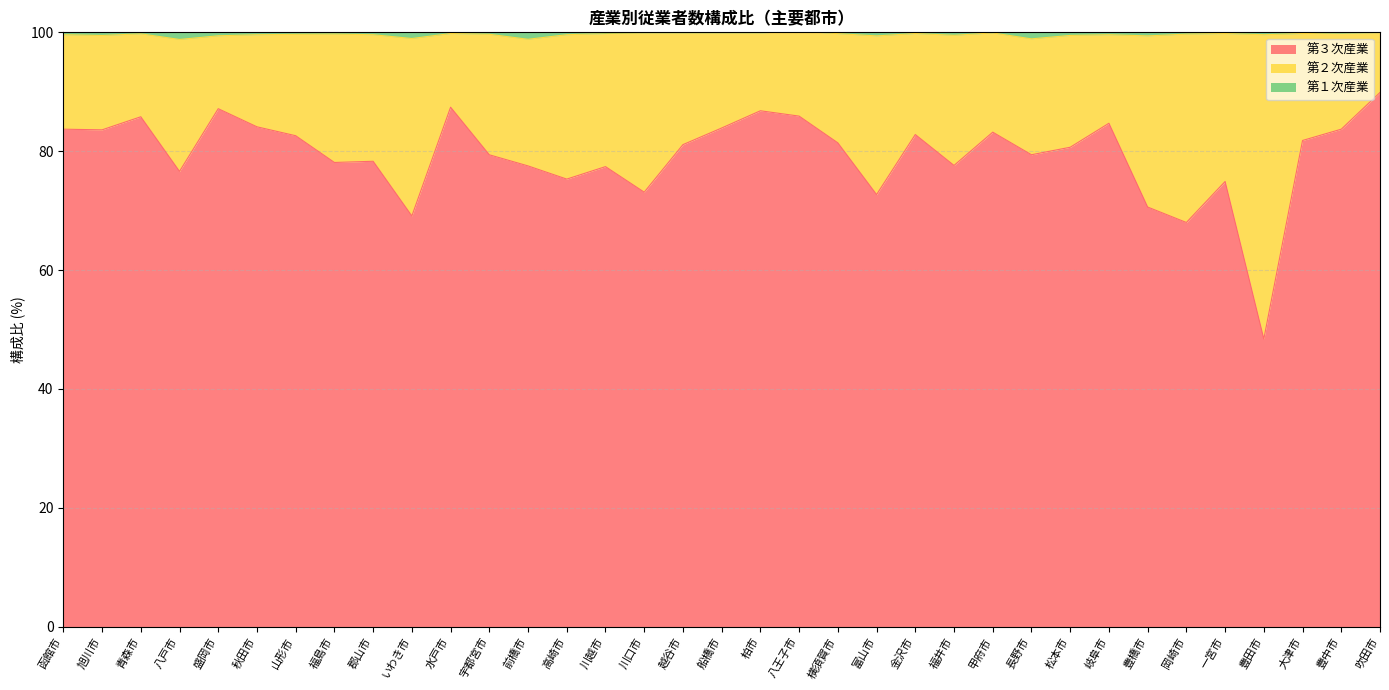

True or false: 第３次産業 and 第１次産業 cross at least once.

False